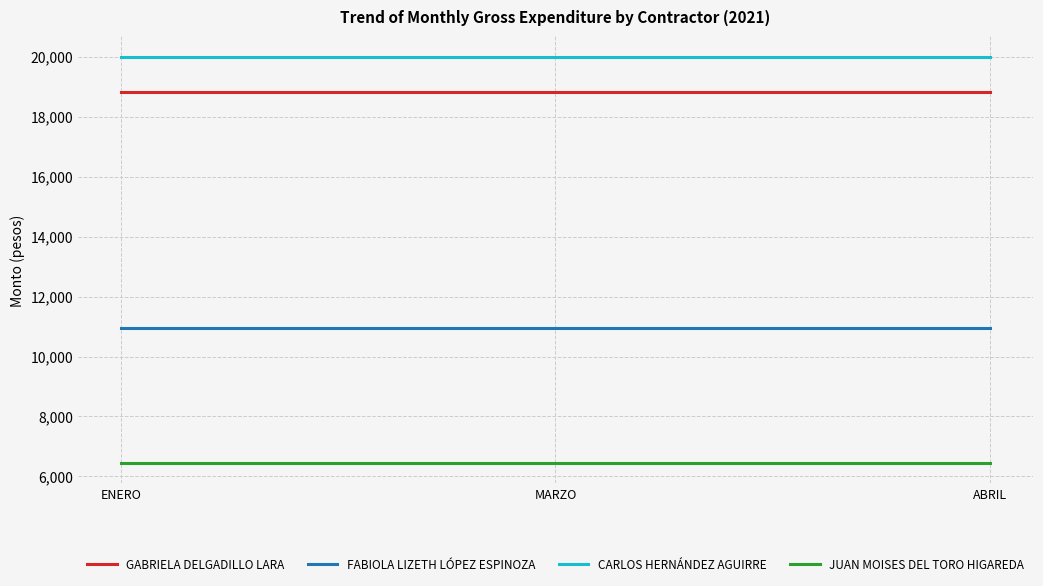

Is the value of JUAN MOISES DEL TORO HIGAREDA at MARZO greater than the value of FABIOLA LIZETH LÓPEZ ESPINOZA at ABRIL?

No